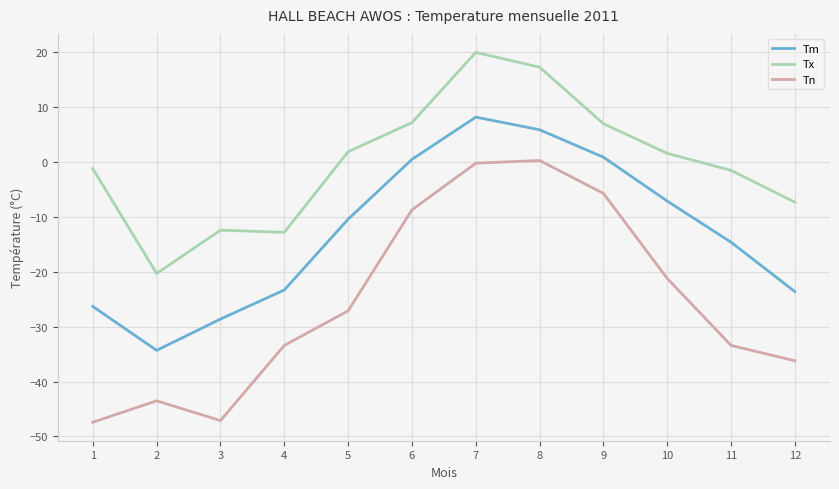

True or false: Tx has a value of 7.0 at 9.

True